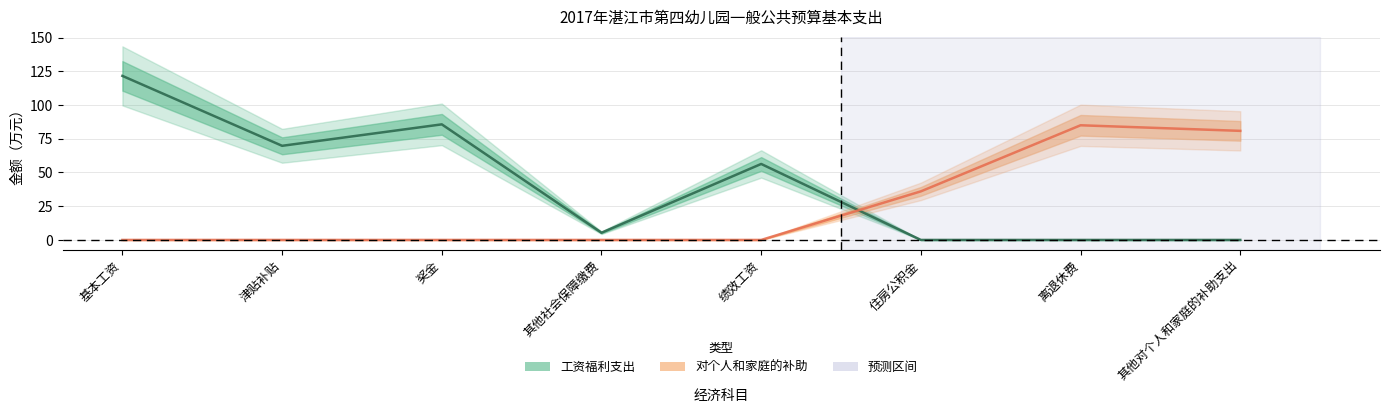

How many data points in 工资福利支出 are less than 56?

4